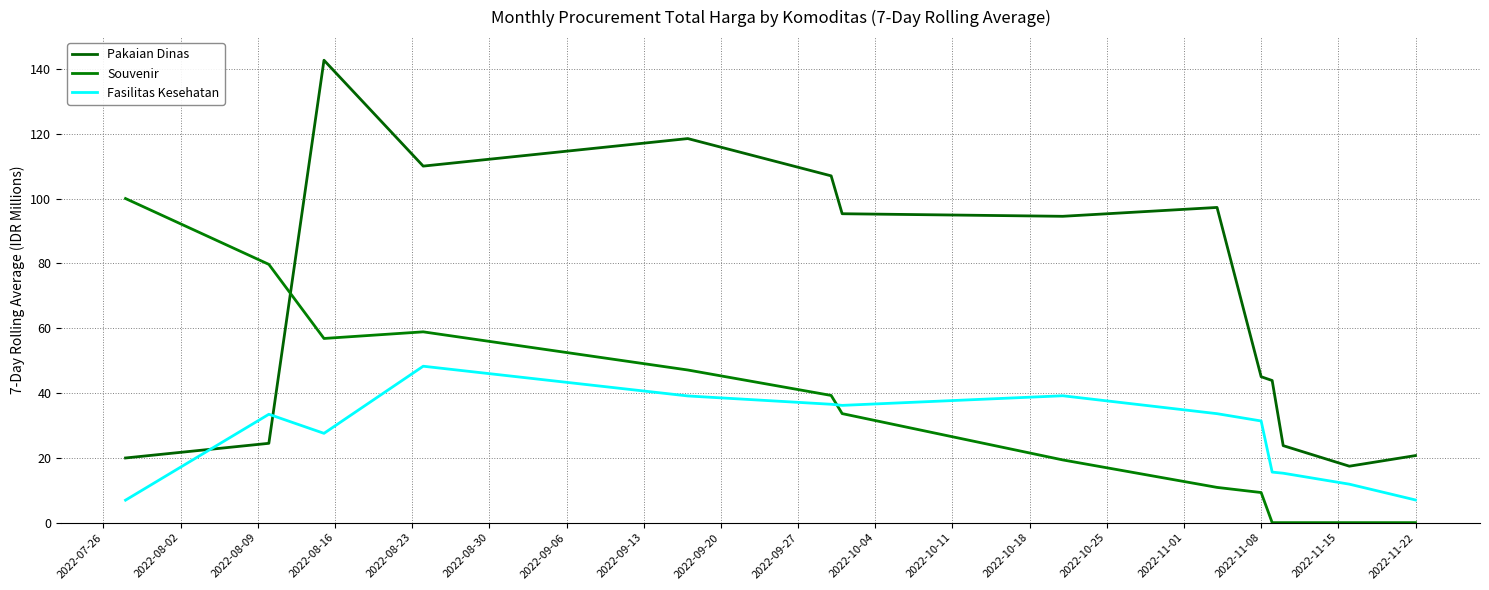

What is the difference between the maximum and minimum values in the Souvenir series?

100.0